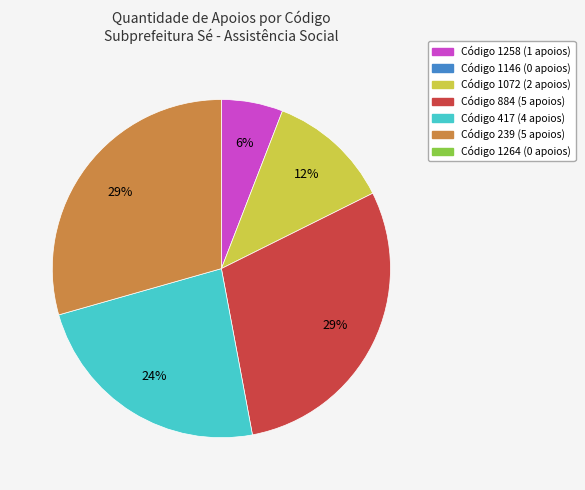

How many segments does this pie chart have?

5